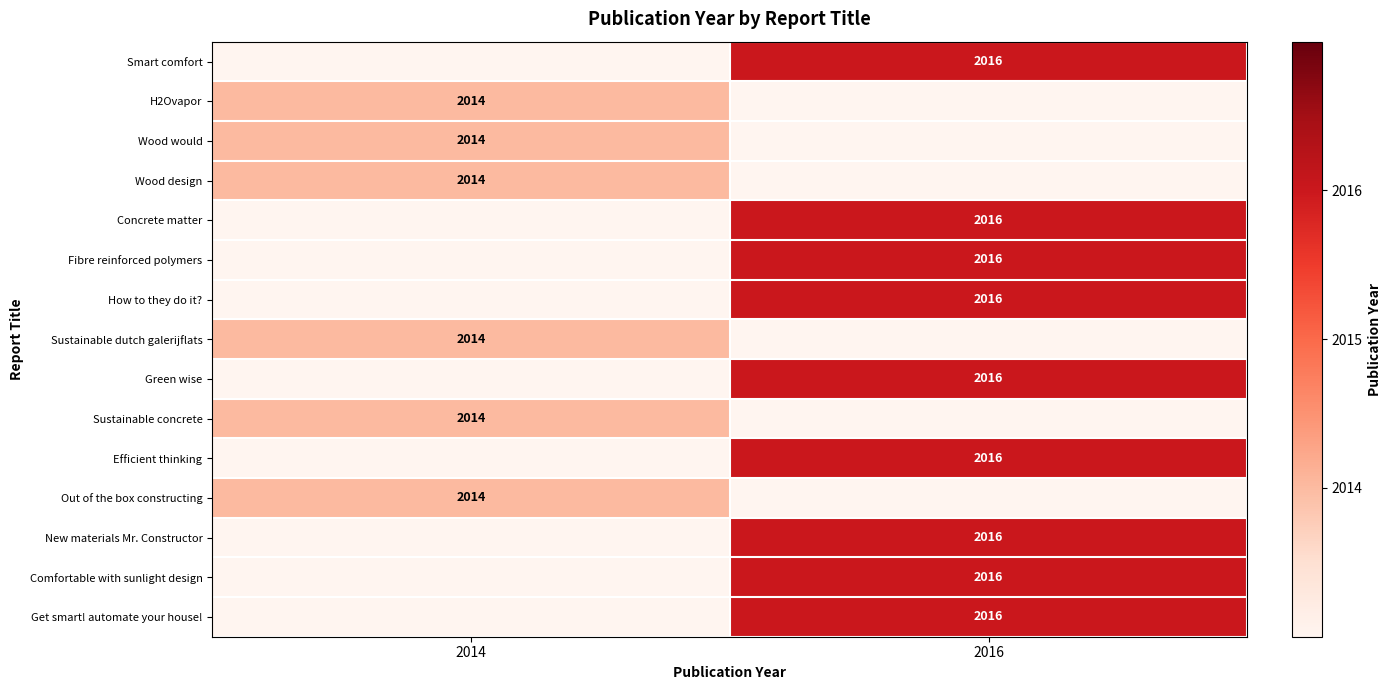

Which category has the lowest value across all series?

2014